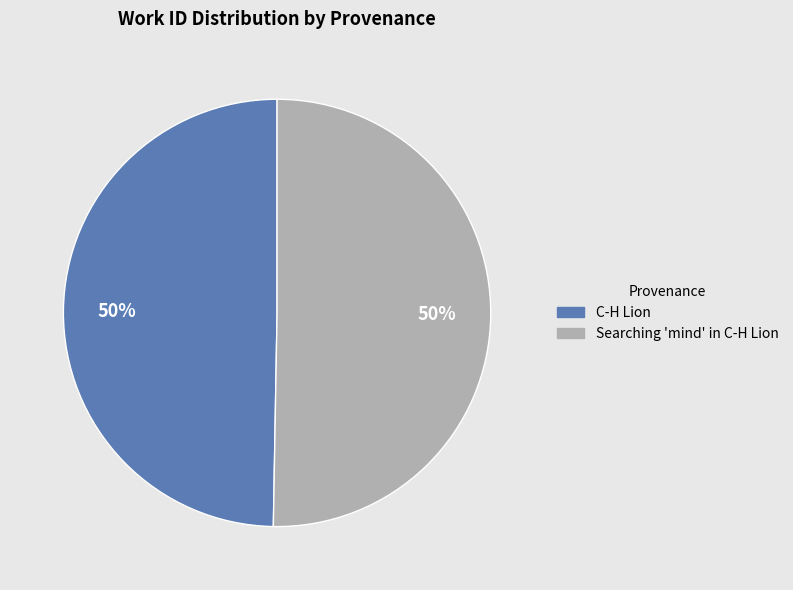

To the nearest percent, what is the average slice percentage?

50%